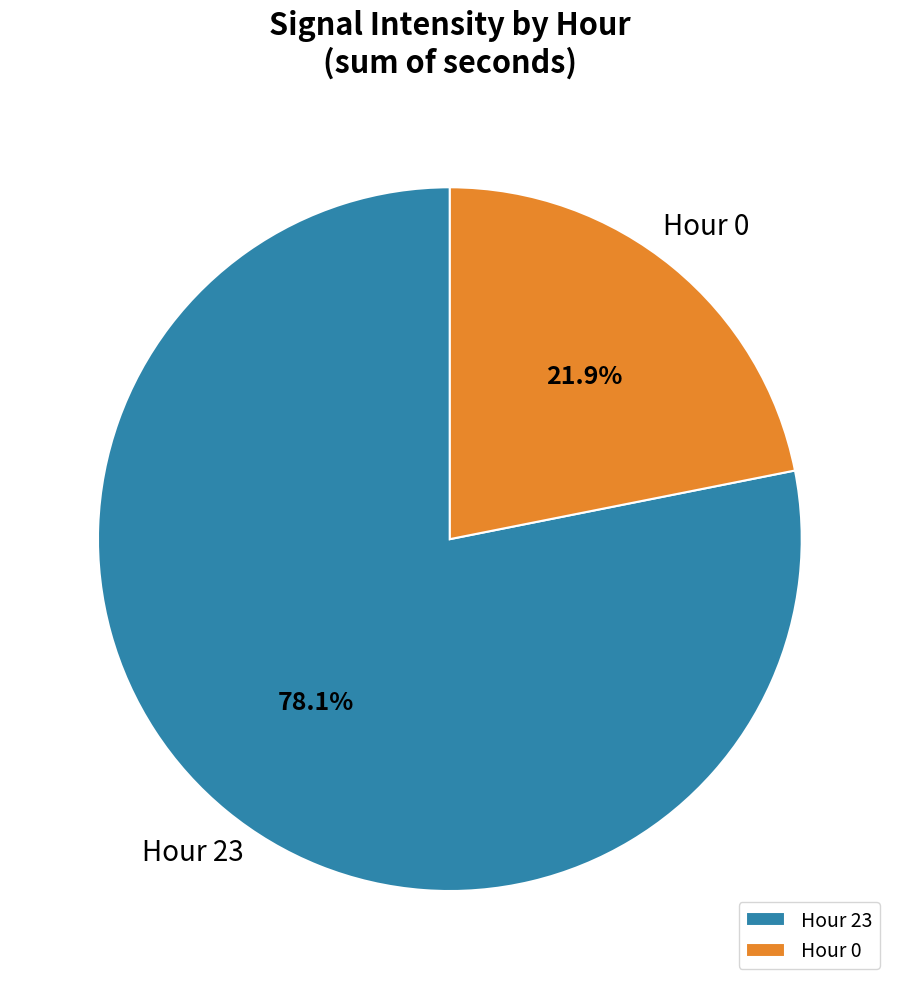

Rank the categories by value from highest to lowest.

Hour 23, Hour 0